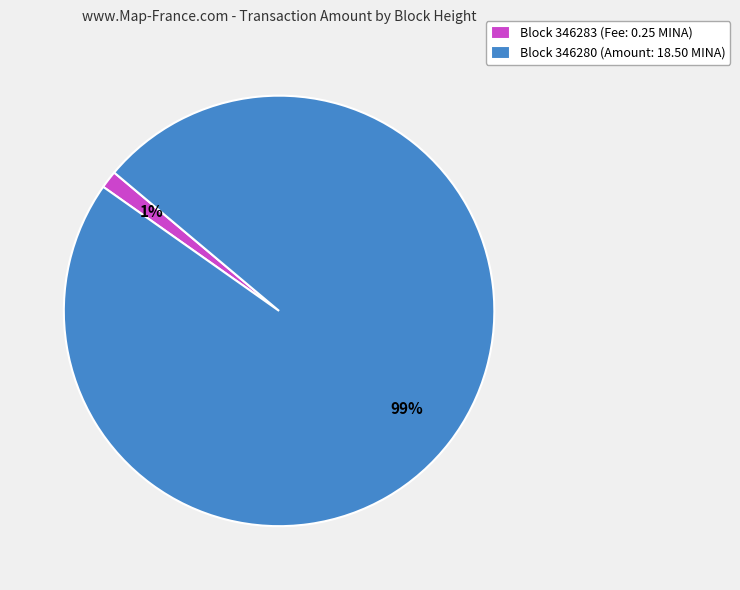

How many segments does this pie chart have?

2